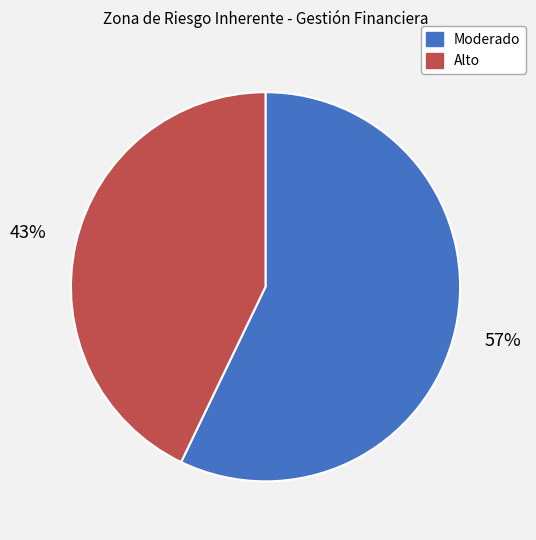

Is there any slice that represents more than half of the pie?

Yes